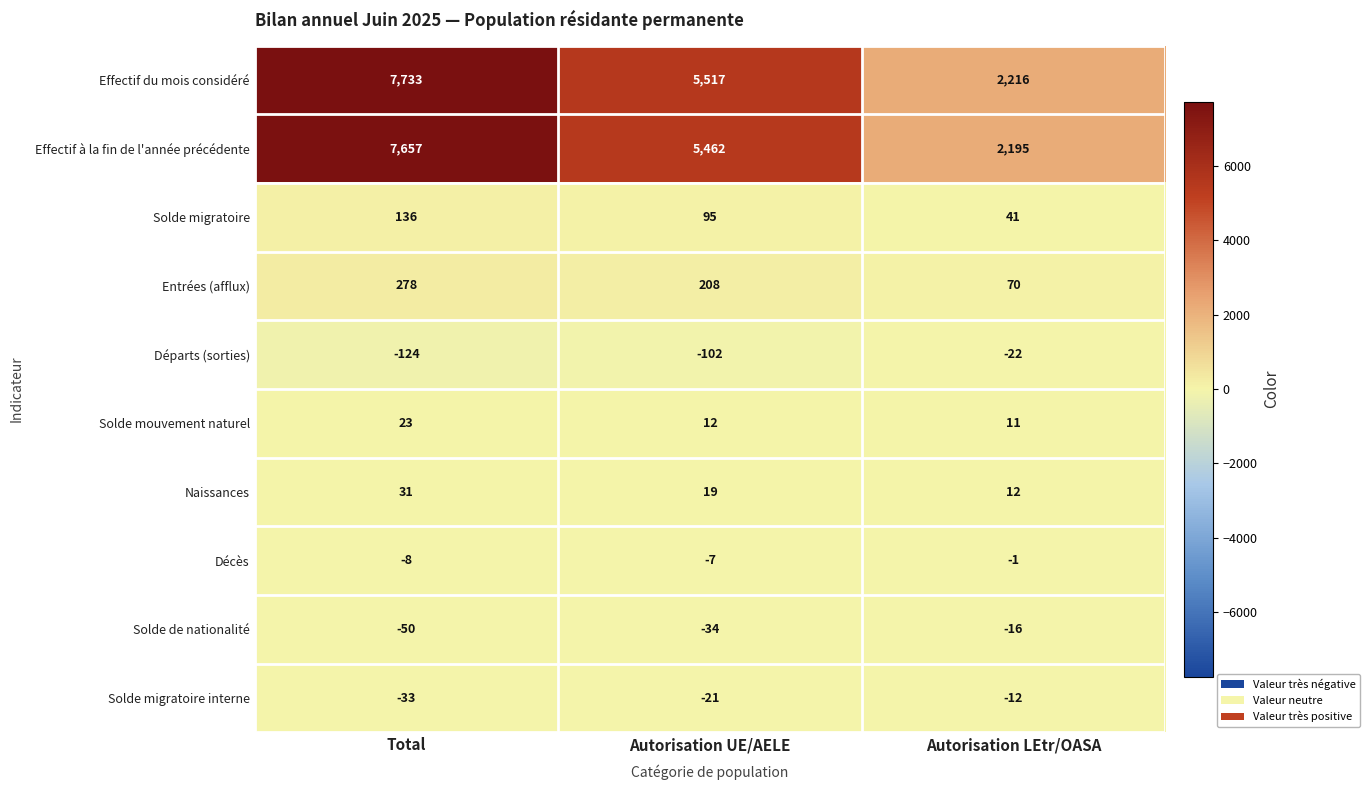

Rank the series at Autorisation LEtr/OASA from lowest to highest value.

Départs (sorties), Solde de nationalité, Solde migratoire interne, Décès, Solde mouvement naturel, Naissances, Solde migratoire, Entrées (afflux), Effectif à la fin de l'année précédente, Effectif du mois considéré